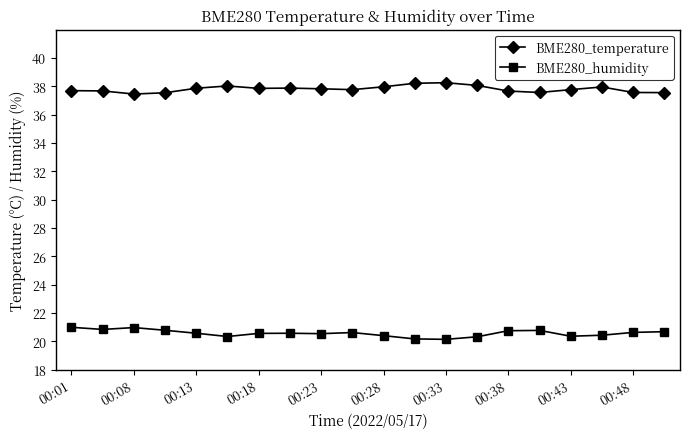

What is the average value of the BME280_temperature series?

37.8